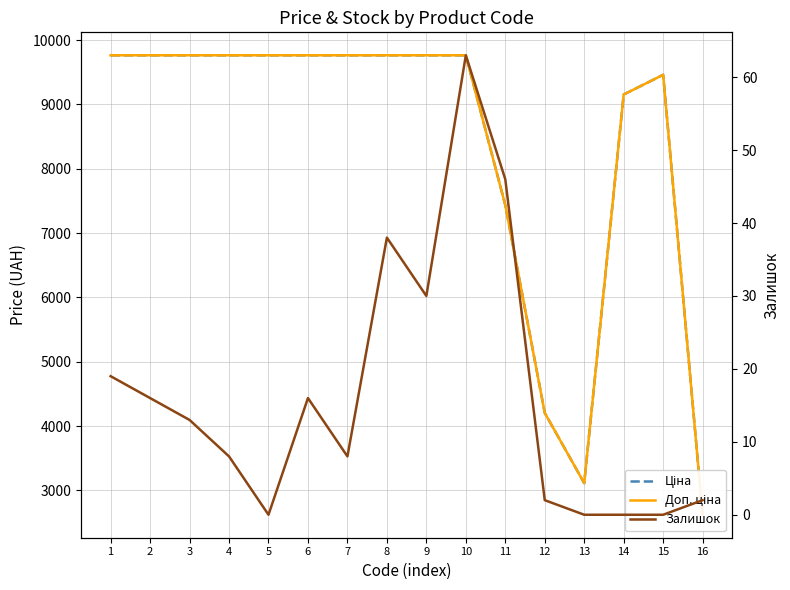

Is the value of Доп. ціна at 1 greater than the value of Залишок at 2?

Yes